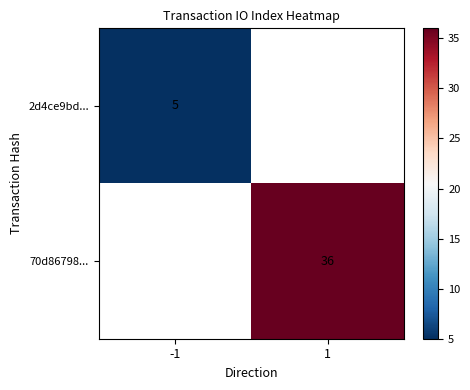

Is the value of 70d86798... at 1 greater than the value of 2d4ce9bd... at -1?

Yes